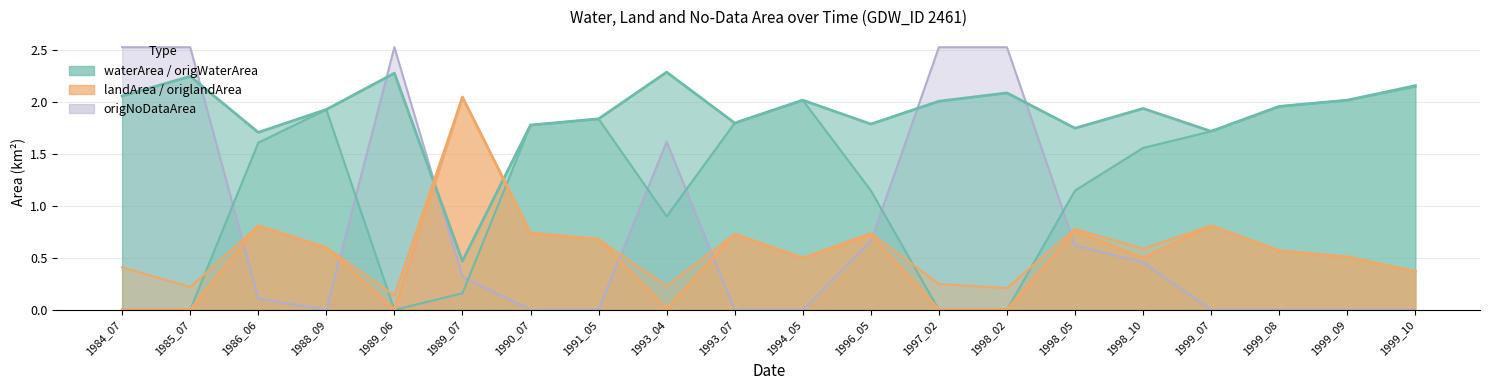

List the series in order of their peak value, highest first.

origNoDataArea, waterArea, origWaterArea, landArea, origlandArea